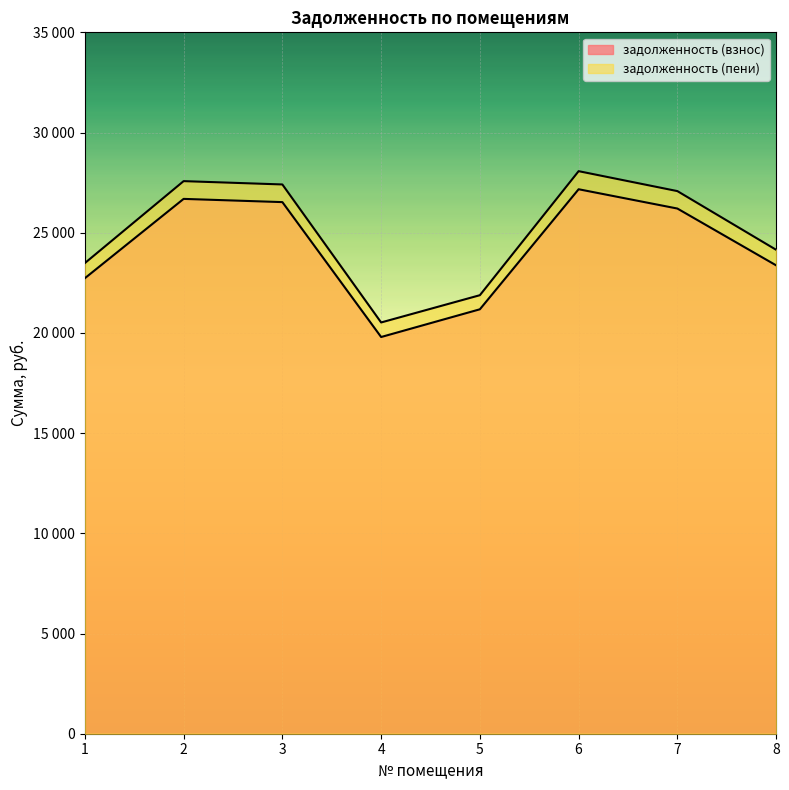

How many data points in задолженность (взнос) are above 26207?

4